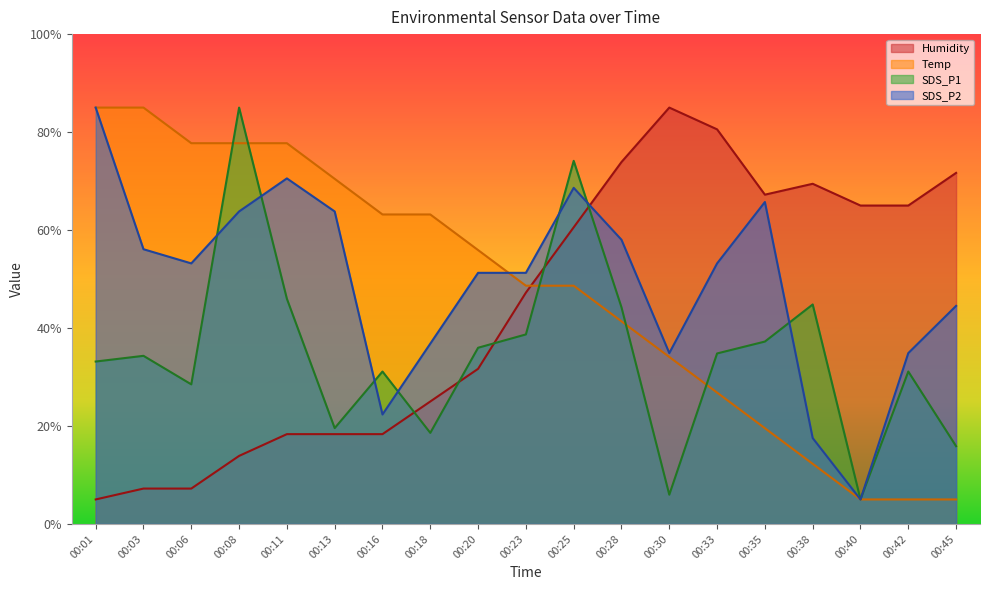

Reading left to right, list all the values displayed in this chart.

Temp: 00:01=85.0	00:03=85.0	00:06=77.7	00:08=77.7	00:11=77.7	00:13=70.5	00:16=63.2	00:18=63.2	00:20=55.9	00:23=48.6	00:25=48.6	00:28=41.4	00:30=34.1	00:33=26.8	00:35=19.5	00:38=12.3	00:40=5.0	00:42=5.0	00:45=5.0
Humidity: 00:01=5.0	00:03=7.2	00:06=7.2	00:08=13.9	00:11=18.3	00:13=18.3	00:16=18.3	00:18=25.0	00:20=31.7	00:23=47.2	00:25=60.6	00:28=73.9	00:30=85.0	00:33=80.6	00:35=67.2	00:38=69.4	00:40=65.0	00:42=65.0	00:45=71.7
SDS_P1: 00:01=33.2	00:03=34.3	00:06=28.5	00:08=85.0	00:11=46.0	00:13=19.6	00:16=31.1	00:18=18.6	00:20=36.0	00:23=38.7	00:25=74.1	00:28=44.2	00:30=6.0	00:33=34.8	00:35=37.2	00:38=44.8	00:40=5.0	00:42=31.1	00:45=15.9
SDS_P2: 00:01=85.0	00:03=56.1	00:06=53.2	00:08=63.8	00:11=70.5	00:13=63.8	00:16=22.3	00:18=36.8	00:20=51.3	00:23=51.3	00:25=68.6	00:28=58.0	00:30=34.9	00:33=53.2	00:35=65.7	00:38=17.5	00:40=5.0	00:42=34.9	00:45=44.5